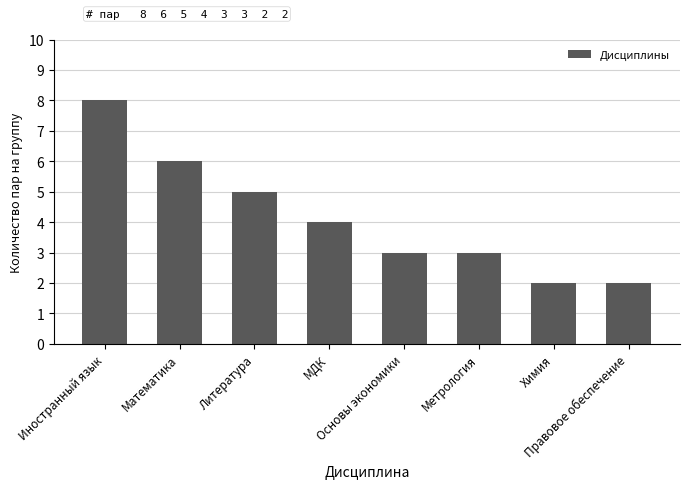

What is the sum of all values?

33